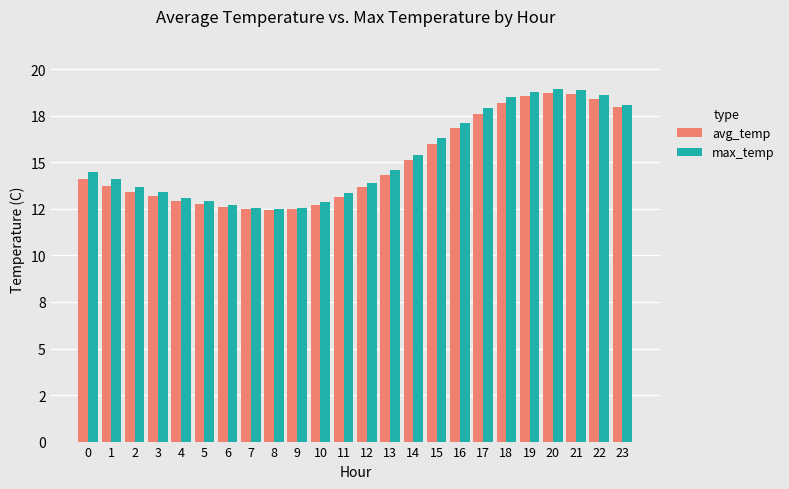

What is the difference between the highest and lowest values at 3?

0.2